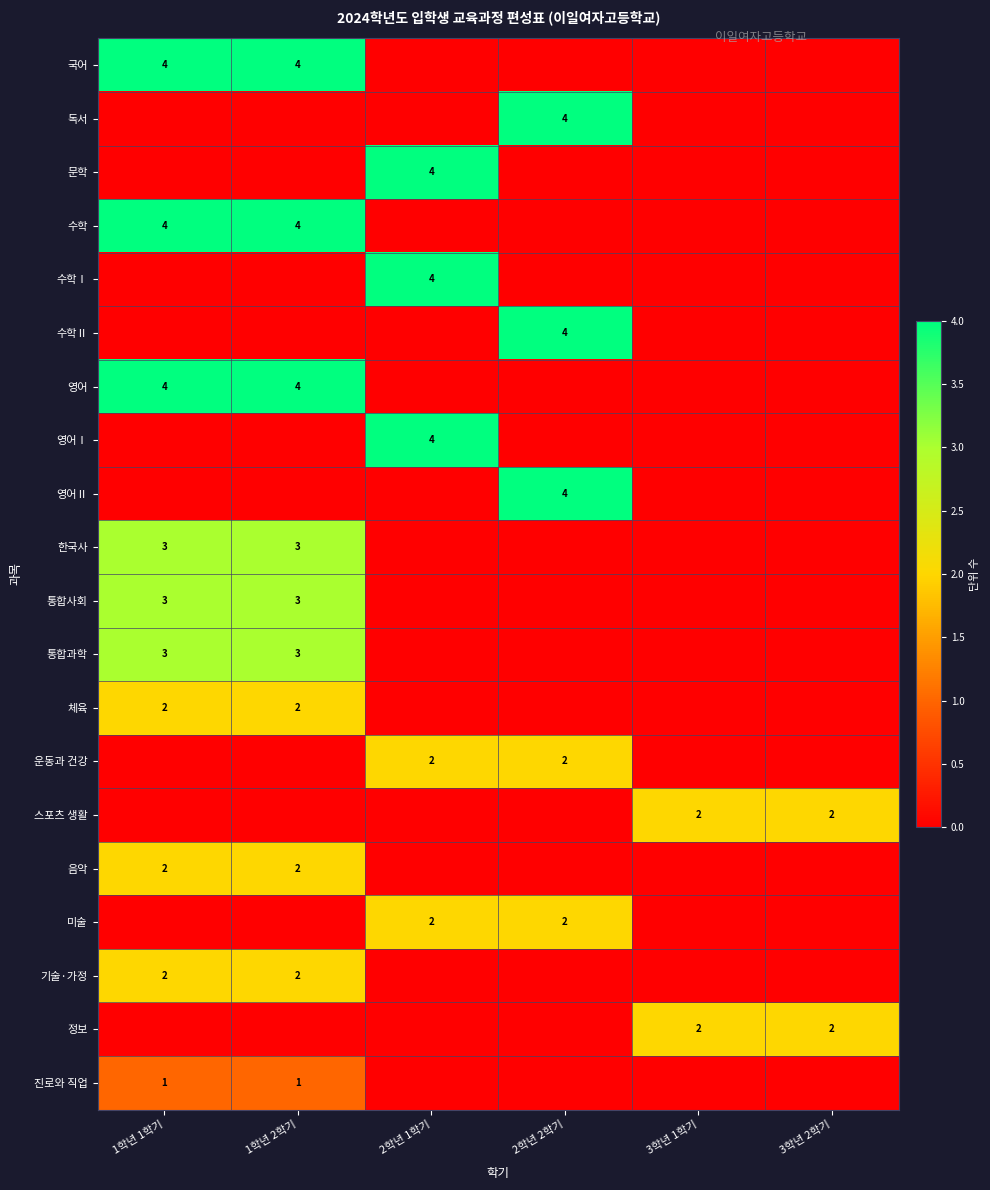

The value of 독서 at 2학년 2학기 is 6. True or false?

False